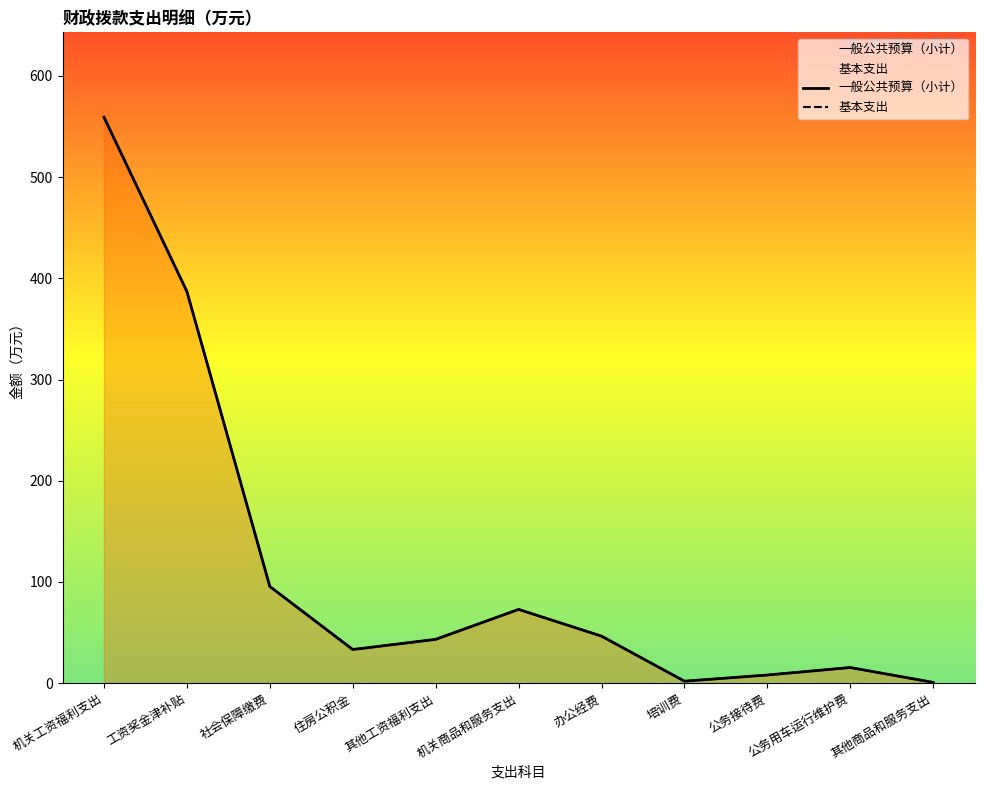

What is the sum of all 基本支出 values?

1264.2